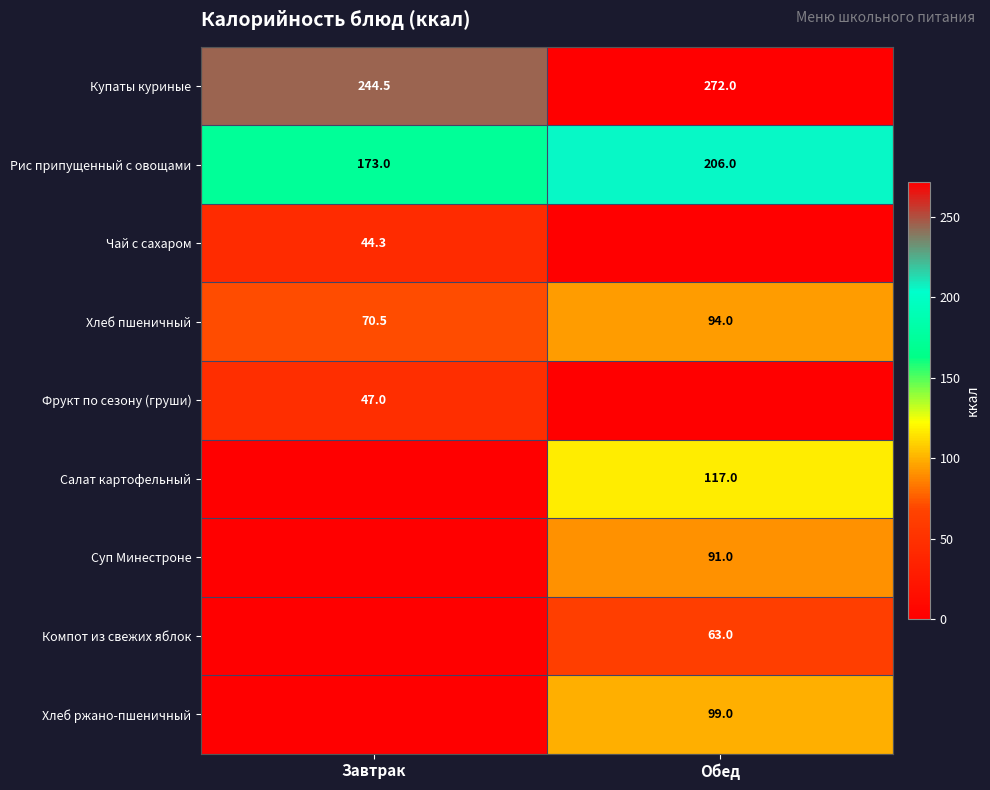

How many data points does each series have?

2